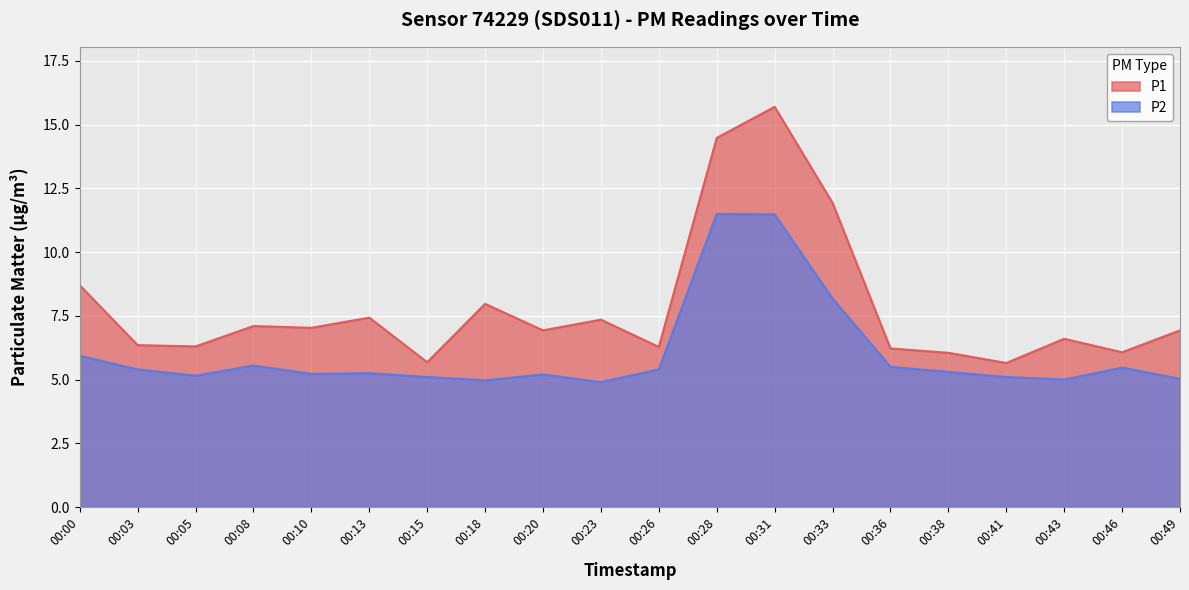

What are all the series names shown in the legend?

P1, P2